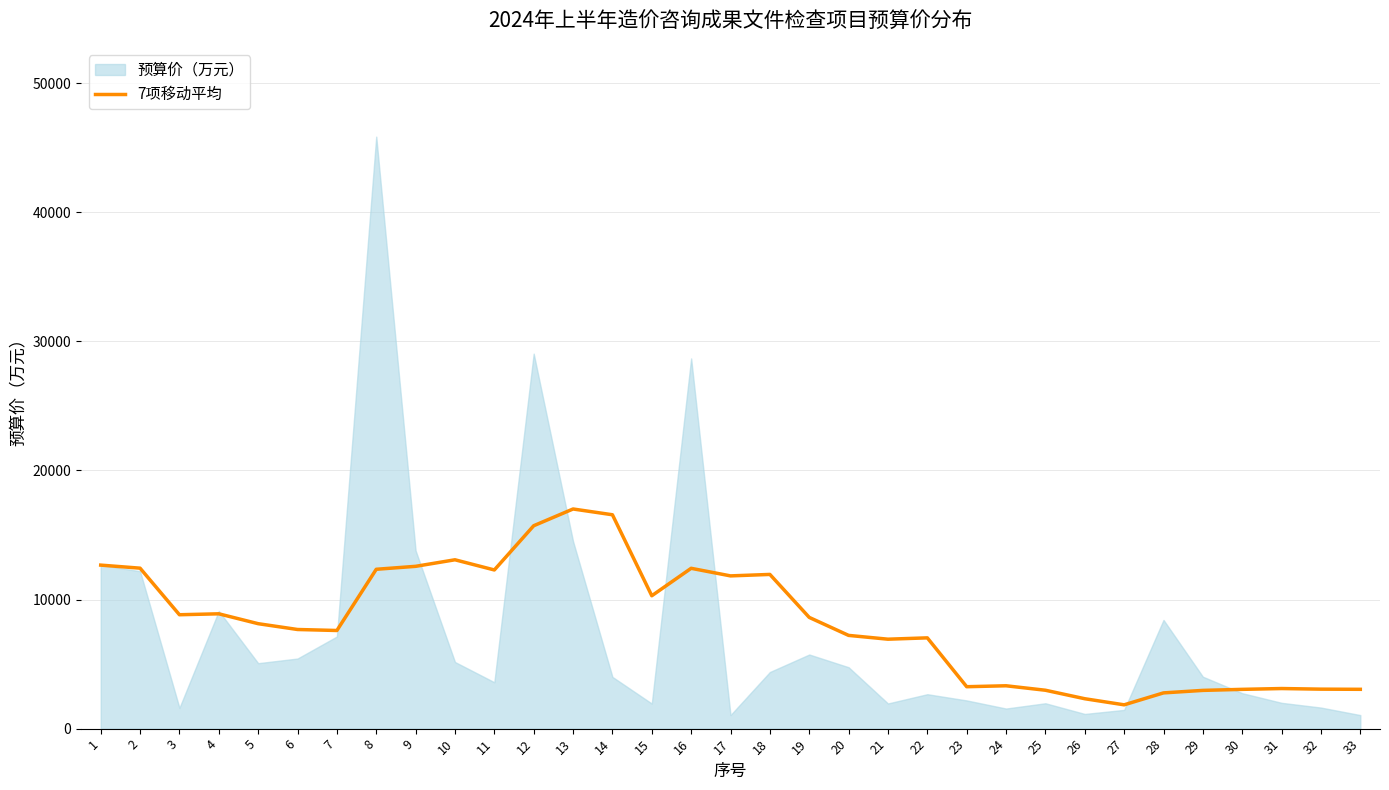

The value of 7项移动平均 at 20 is 7221.7. True or false?

True